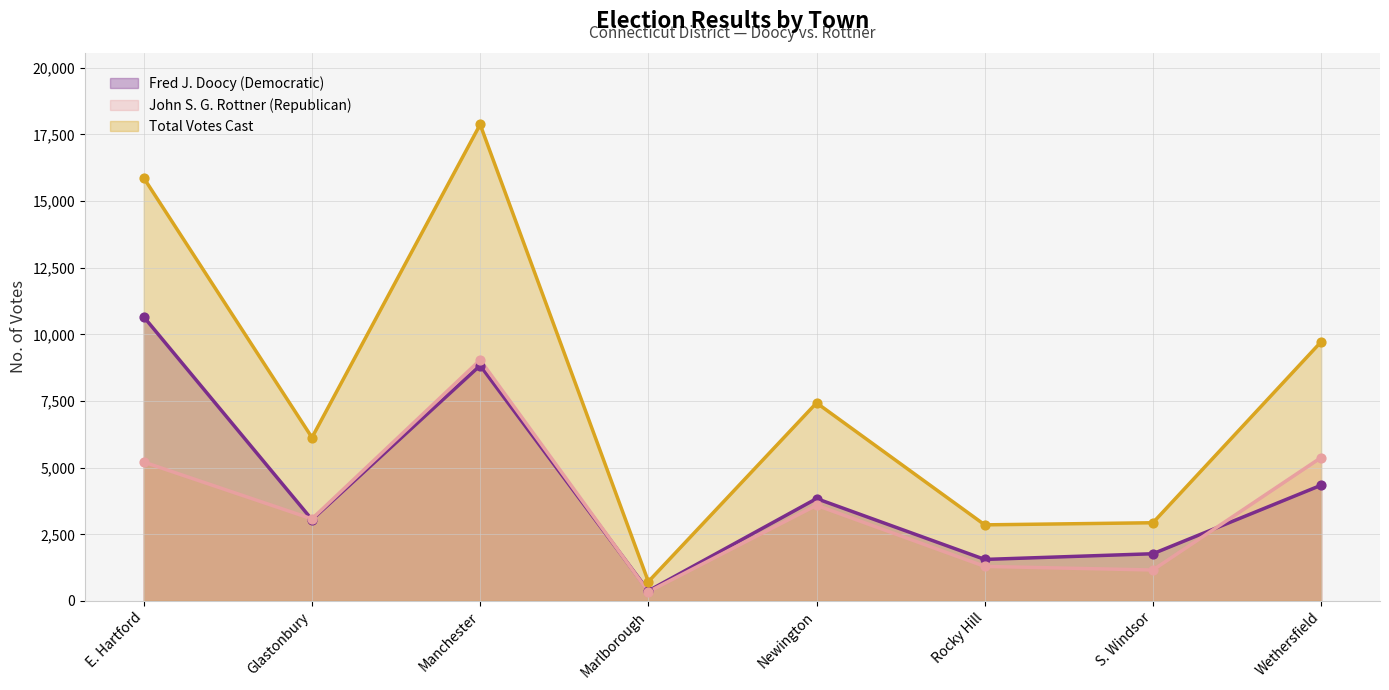

Which series has the largest total across all categories?

Total Votes Cast